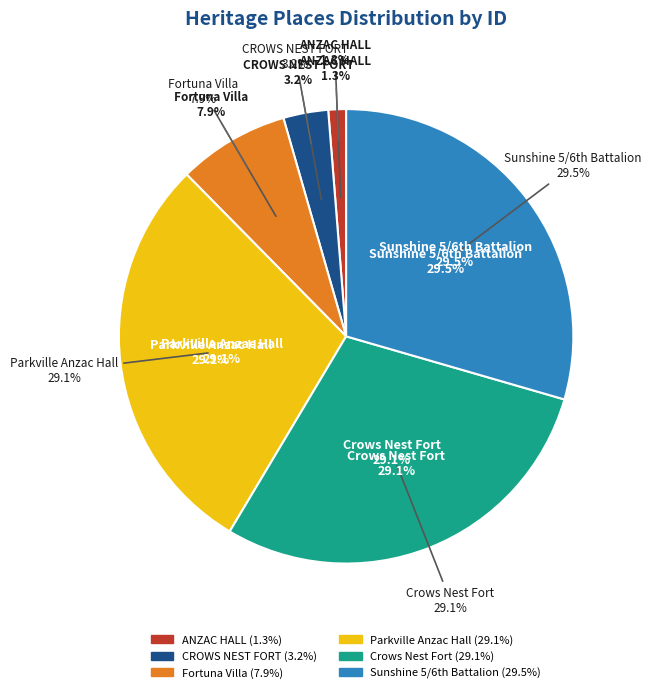

How many slices are in this pie chart?

6